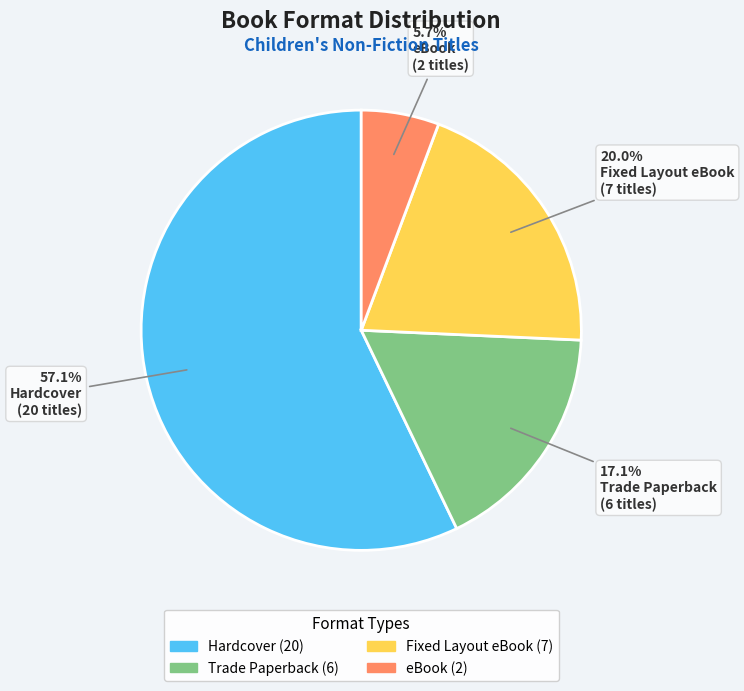

Is there a majority slice in this chart?

Yes